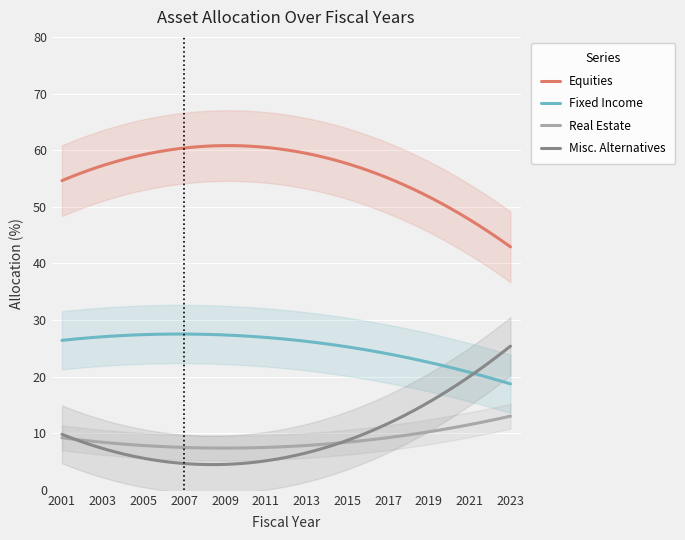

True or false: Real Estate and Equities cross at least once.

False